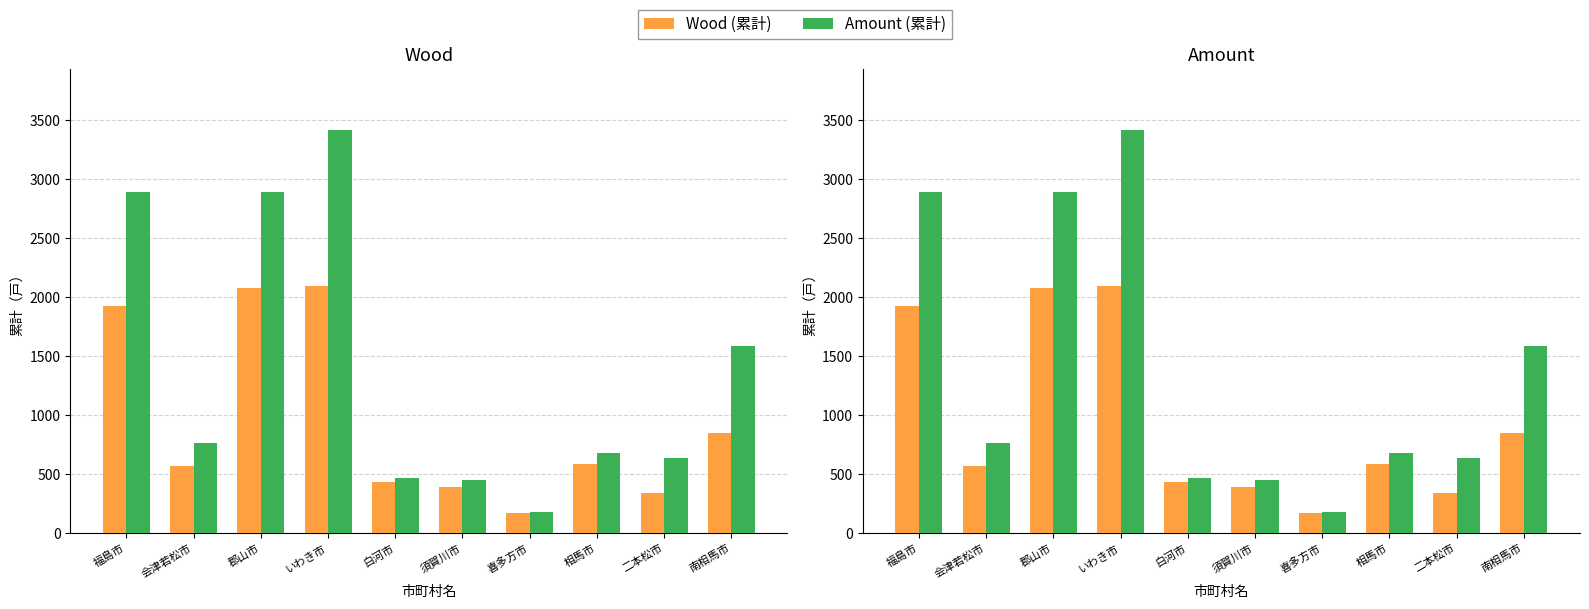

What is the minimum value for Wood (累計)?

169